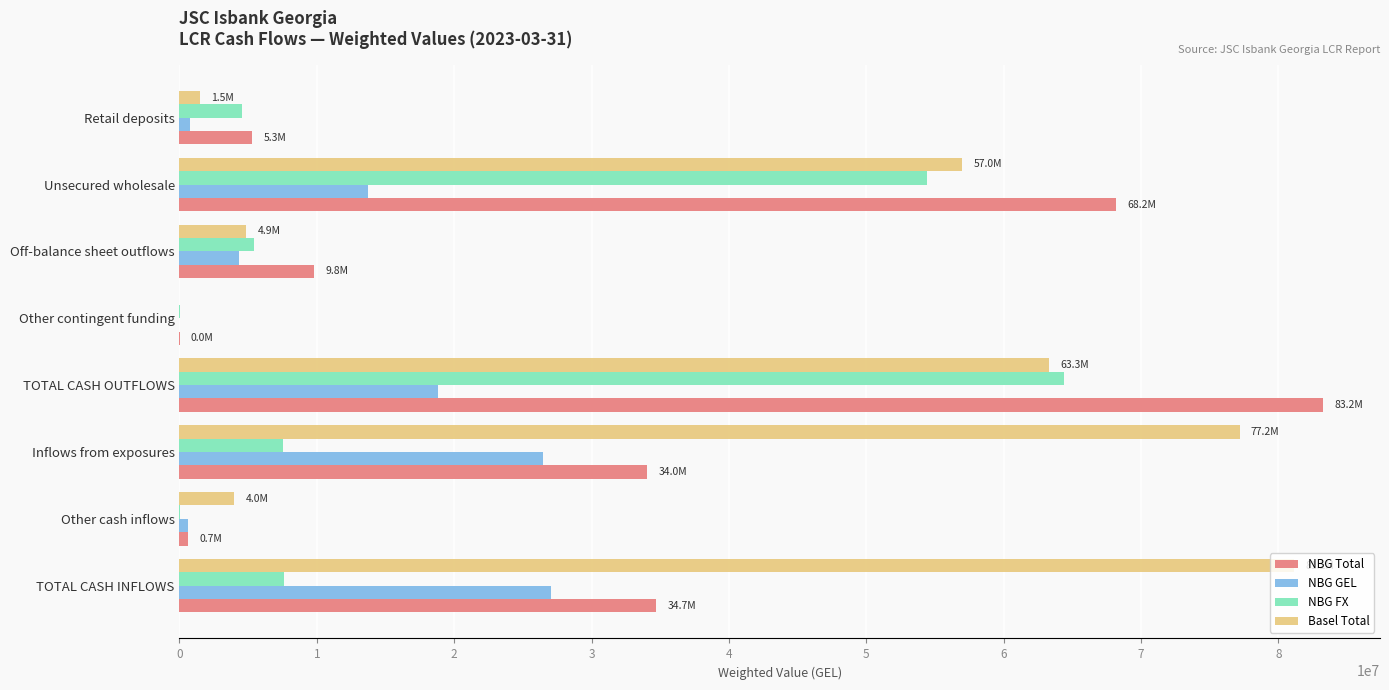

The NBG Total series shows 5276086.1 at Retail deposits. True or false?

True